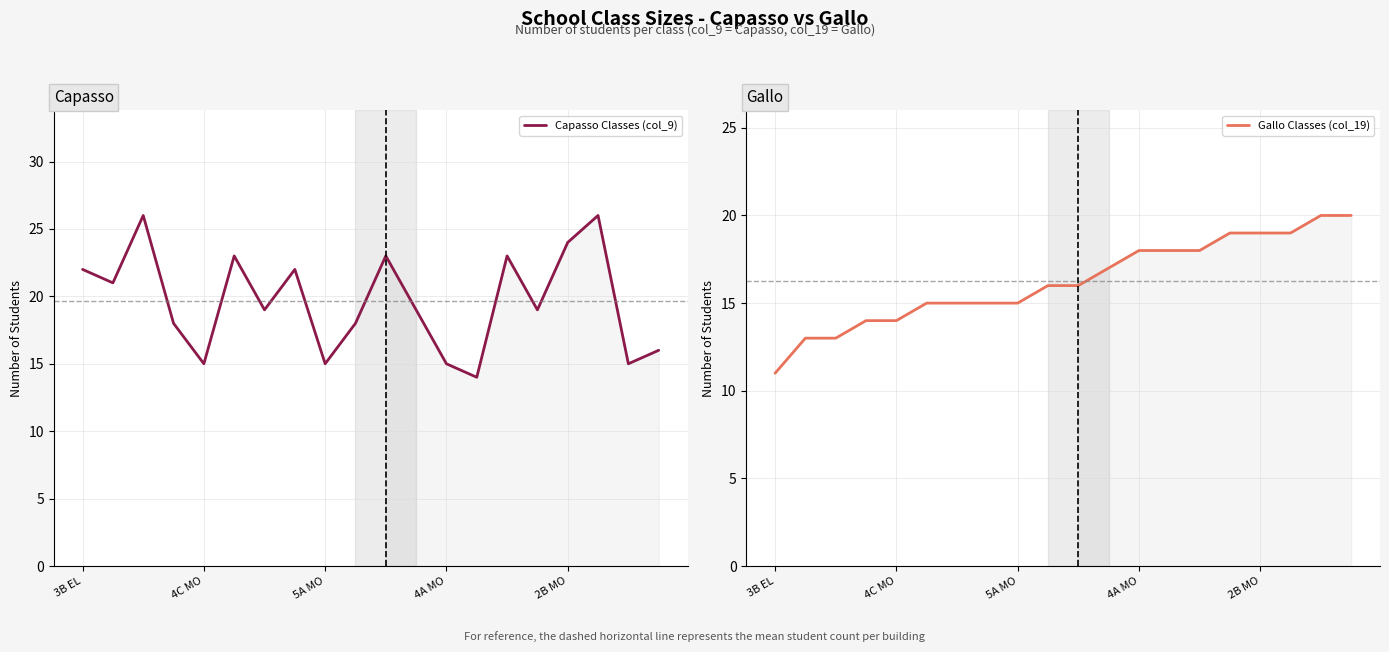

True or false: Gallo Classes (col_19) and Capasso Classes (col_9) intersect in this chart.

True